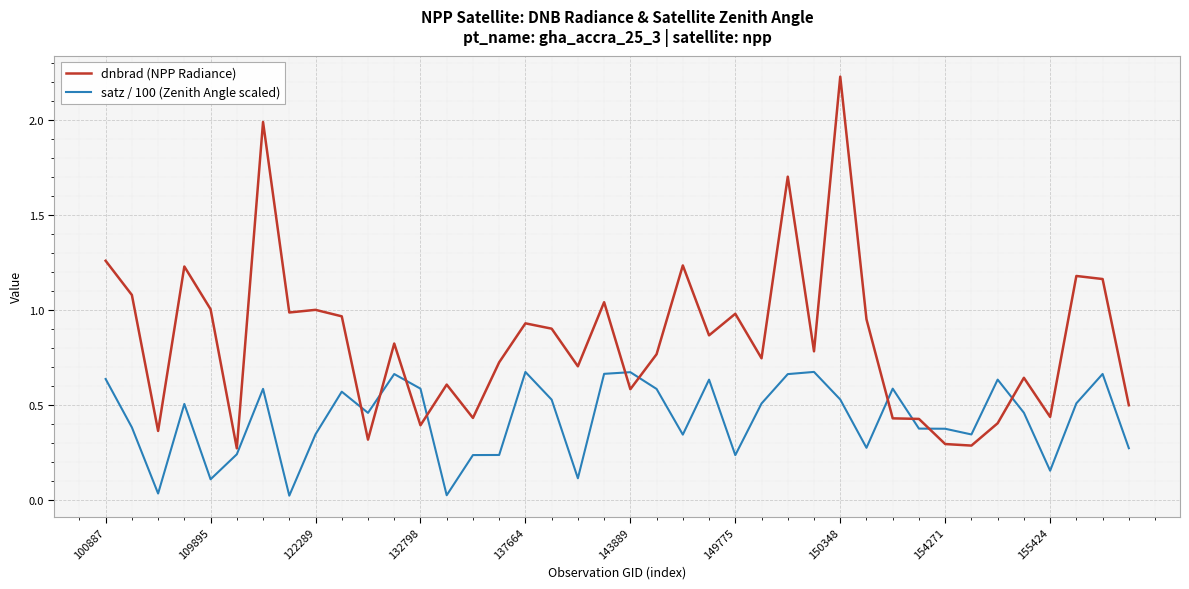

Which series has the largest total across all categories?

dnbrad (NPP Radiance)